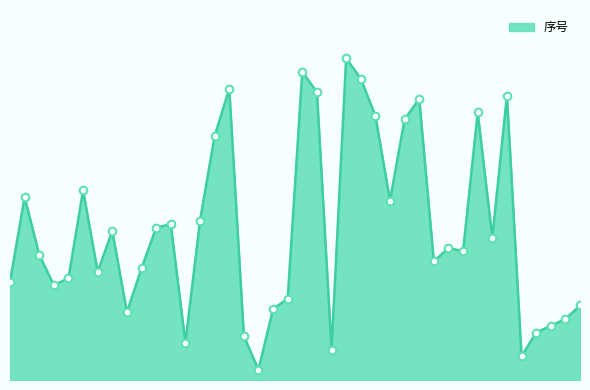

Does the chart have visible grid lines?

No